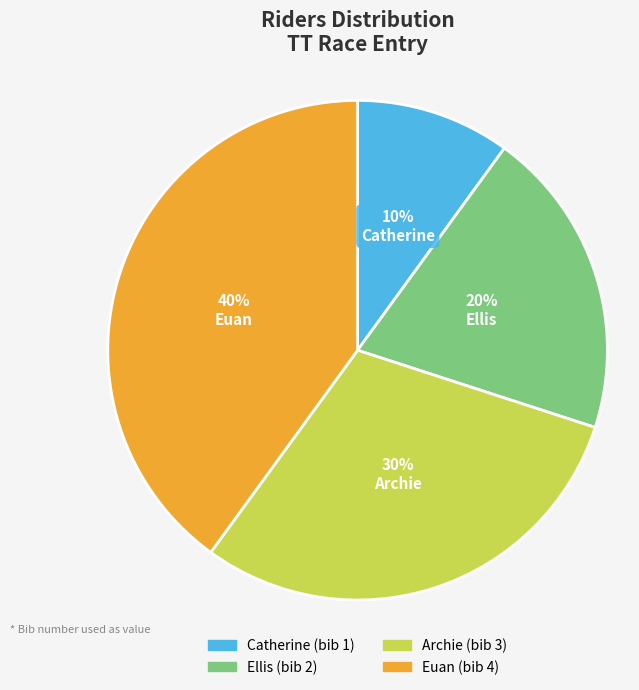

True or false: Catherine accounts for 23% of the total.

False